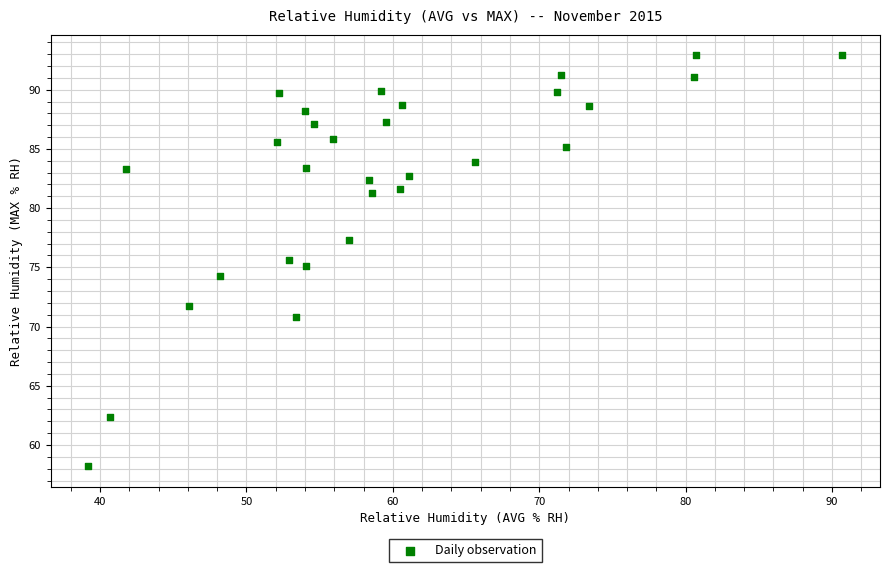

What is the range of X values (max minus min)?

51.5